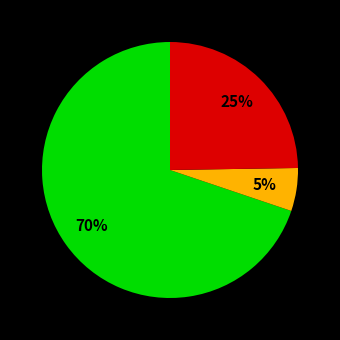

Is there any slice that represents more than half of the pie?

Yes